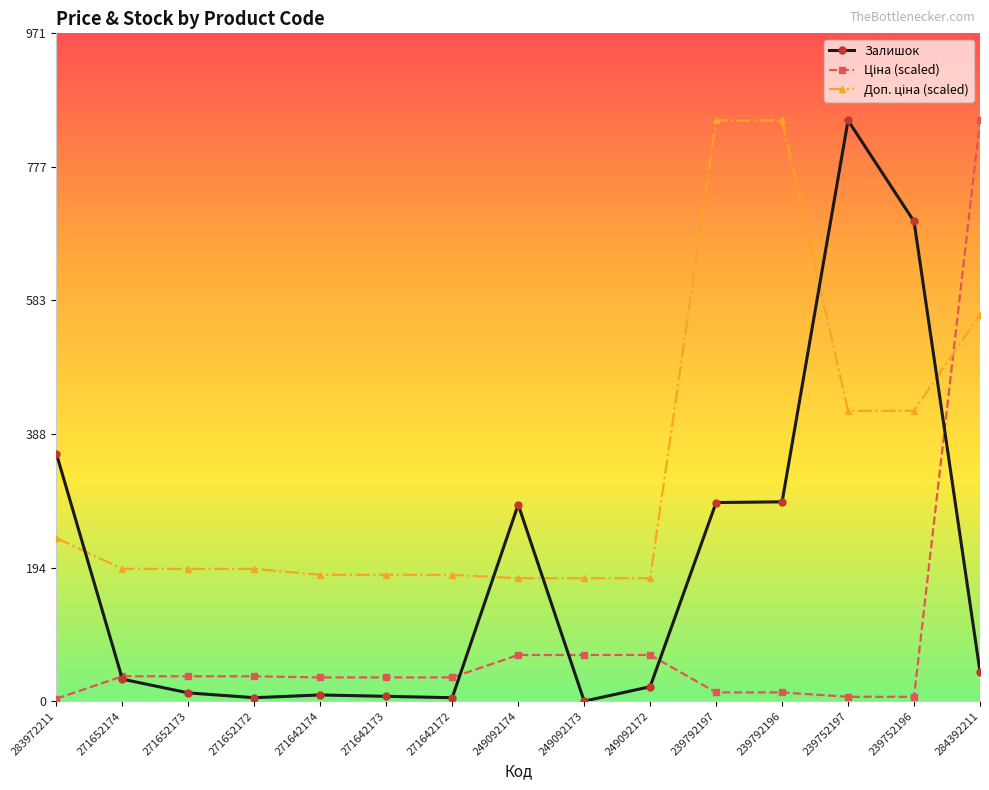

True or false: Залишок has a value of 9.0 at 271642174.

True